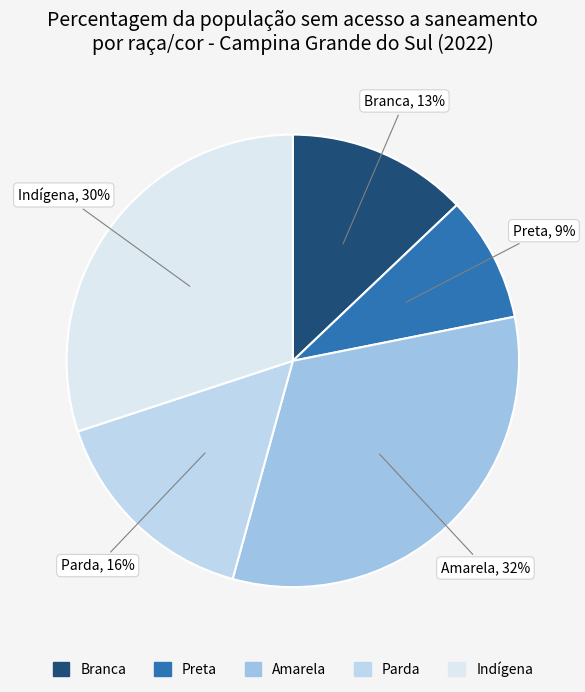

Which has a higher value, Indígena or Amarela?

Amarela